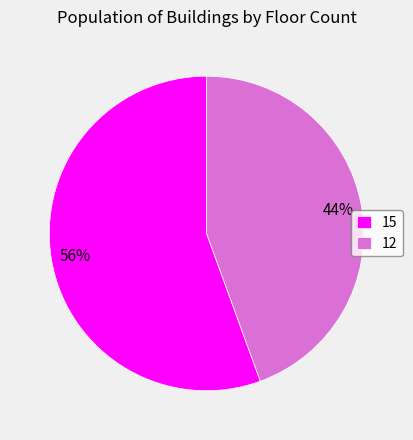

What is the smallest slice in the pie chart?

12